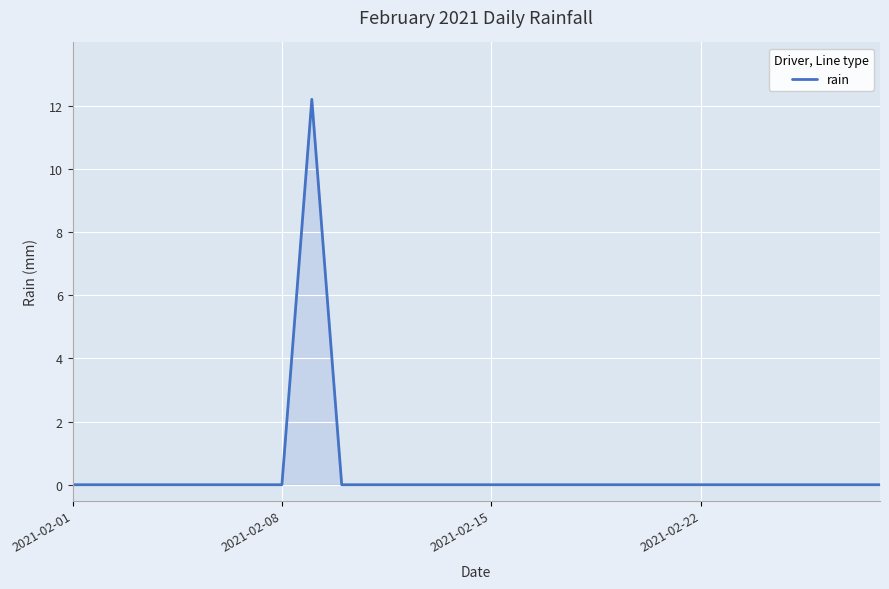

What is the greatest value displayed?

12.2